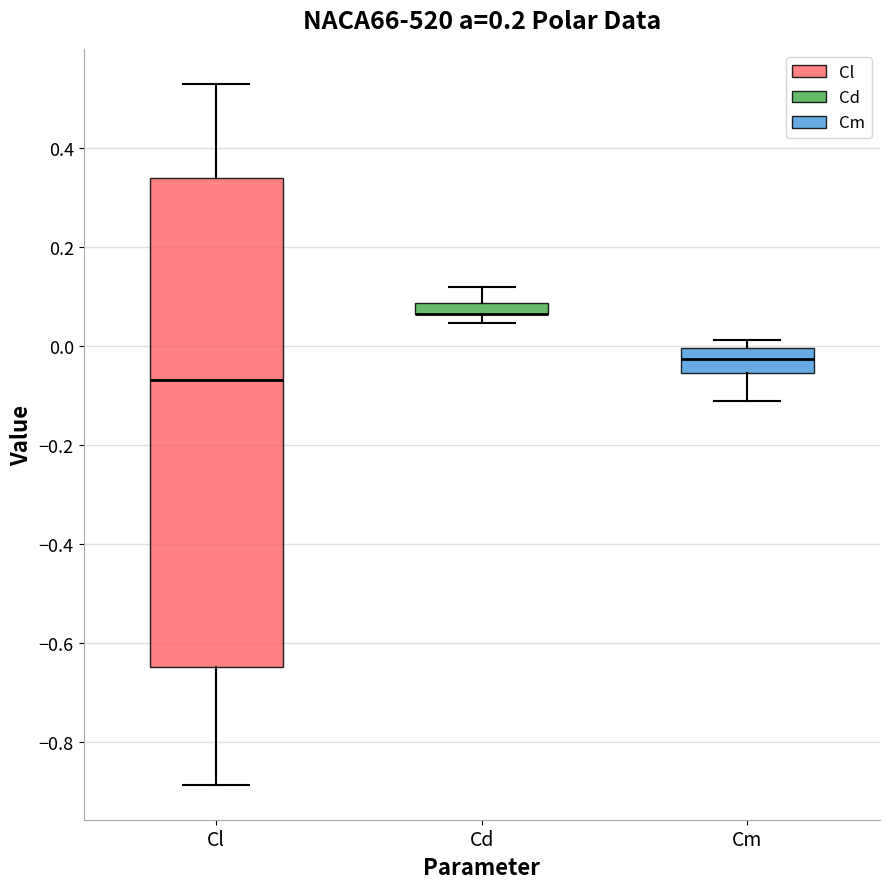

Where is the upper edge of the box for Cl on the y-axis? The values are not printed on the chart, so give them approximately, as read against the axis.

0.34